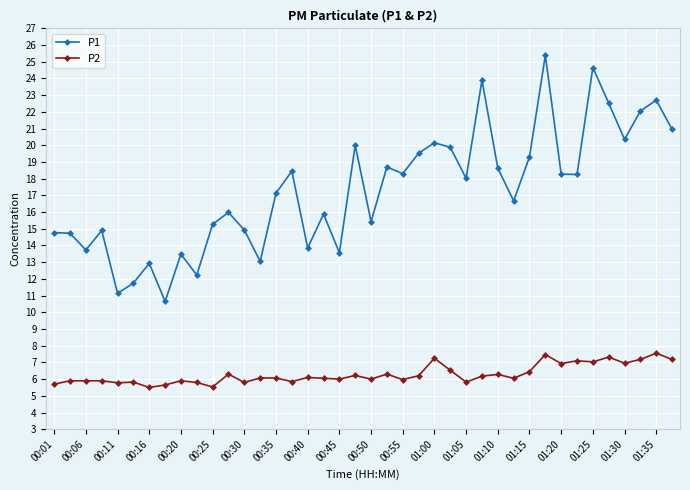

What is the value of the P2 point at the 32nd from the left?

7.5